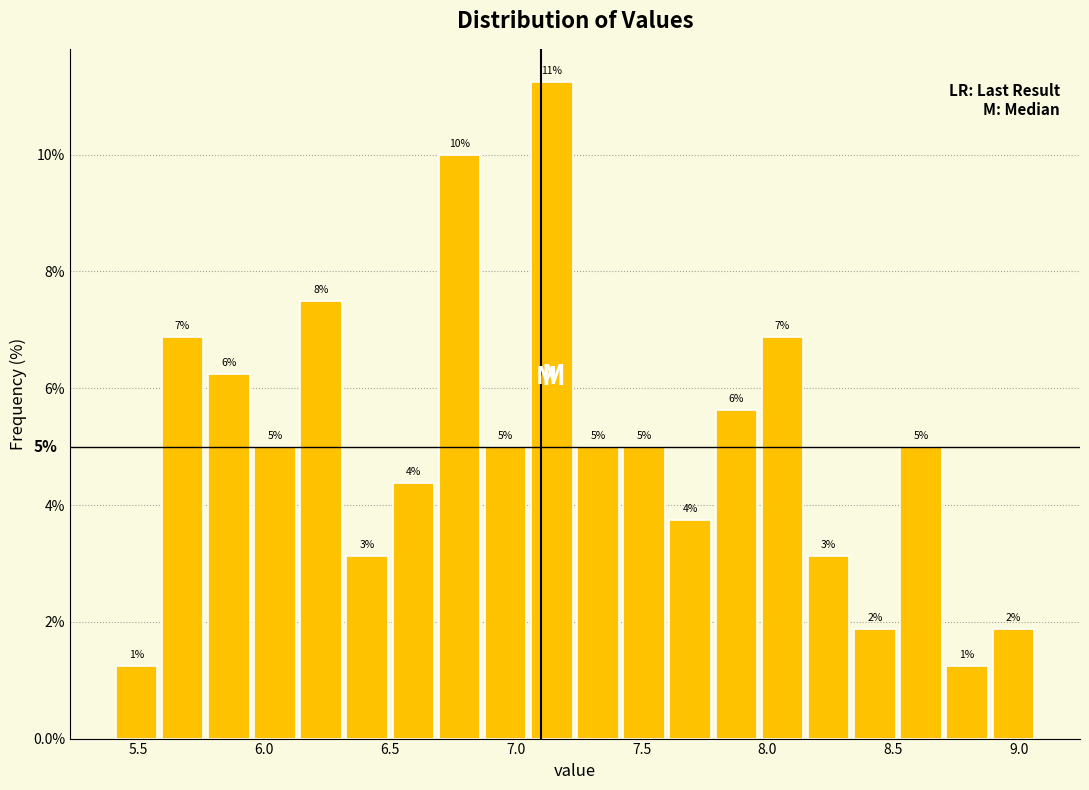

Read against the x-axis, roughly where is the centre of the tallest bar?

7.15